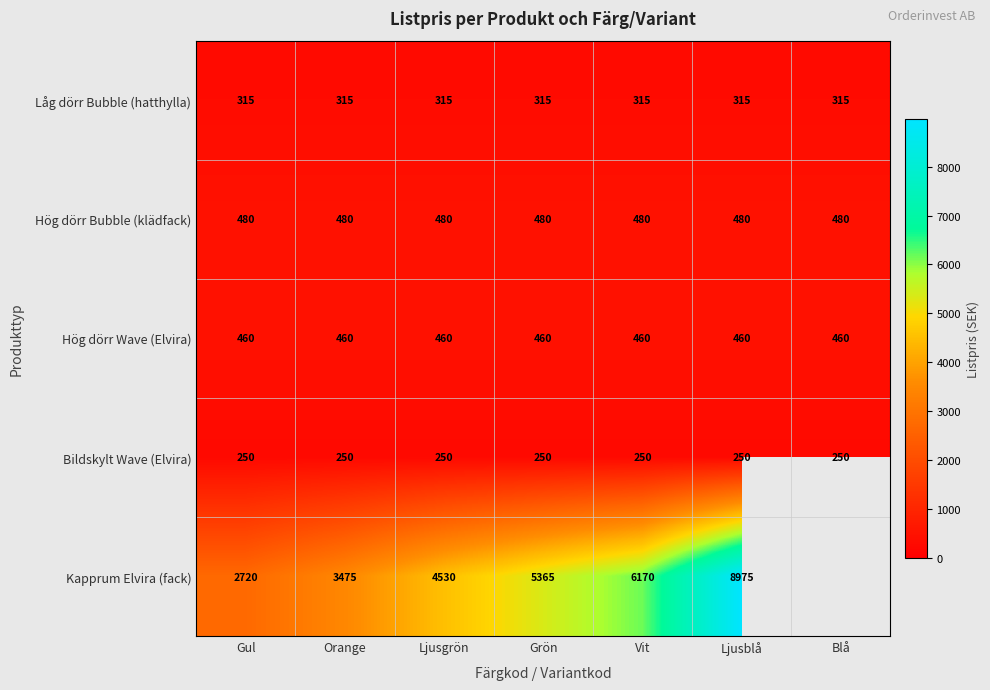

Is the value of Hög dörr Wave (Elvira) at Orange greater than the value of Kapprum Elvira (fack) at Orange?

No